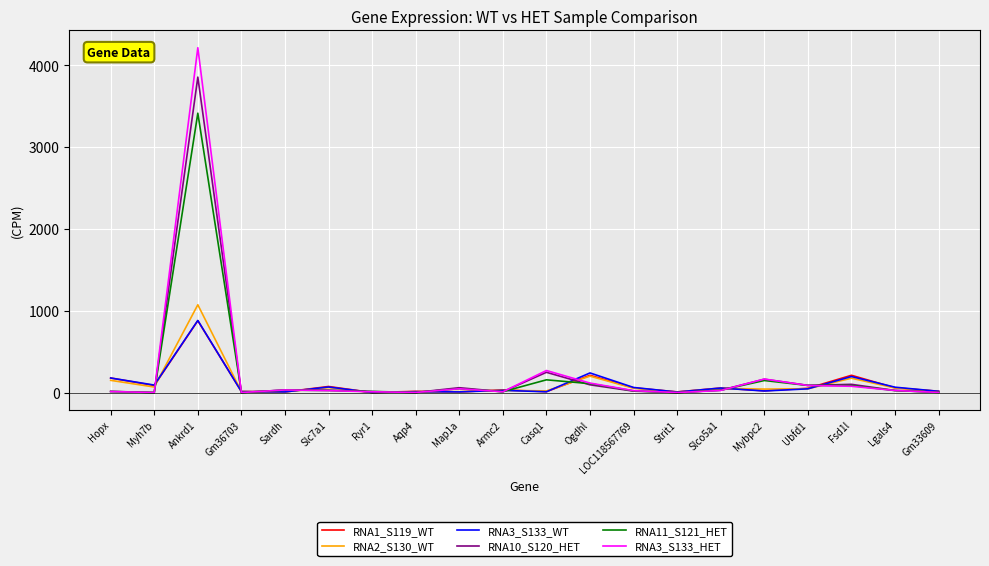

At which category is the sum across all series the highest?

Ankrd1